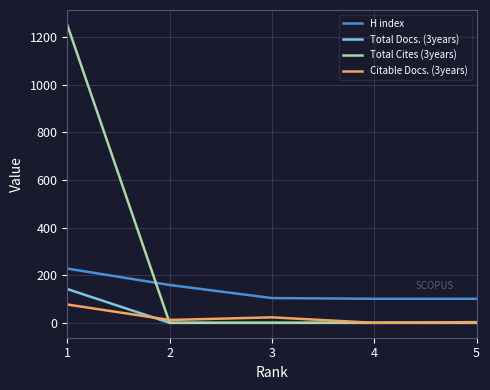

The value of Total Cites (3years) at 5 is -774. True or false?

False